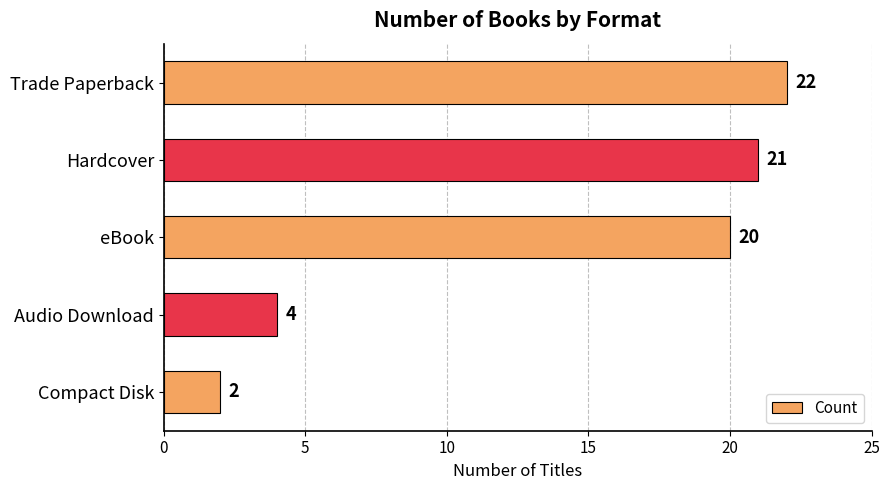

What is the label of the 1st bar from the top?

Trade Paperback